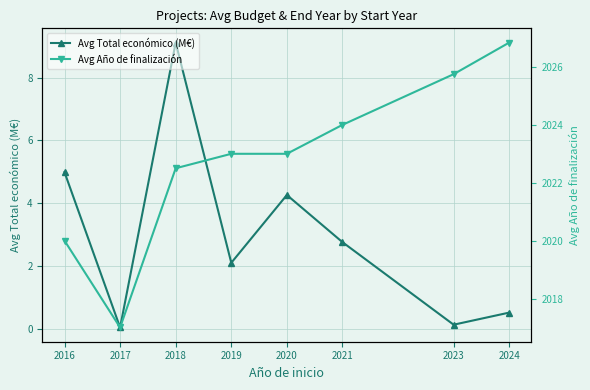

What is the maximum value shown in the chart?

2026.8